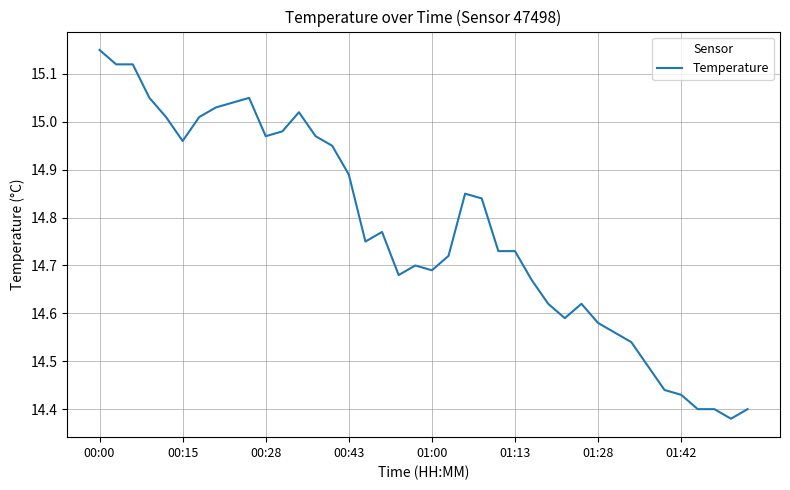

What is the difference between the maximum and minimum values?

0.8